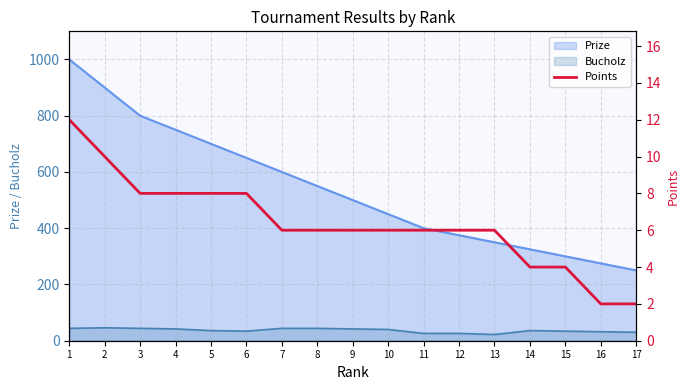

True or false: the data shows 14 at 3.

False